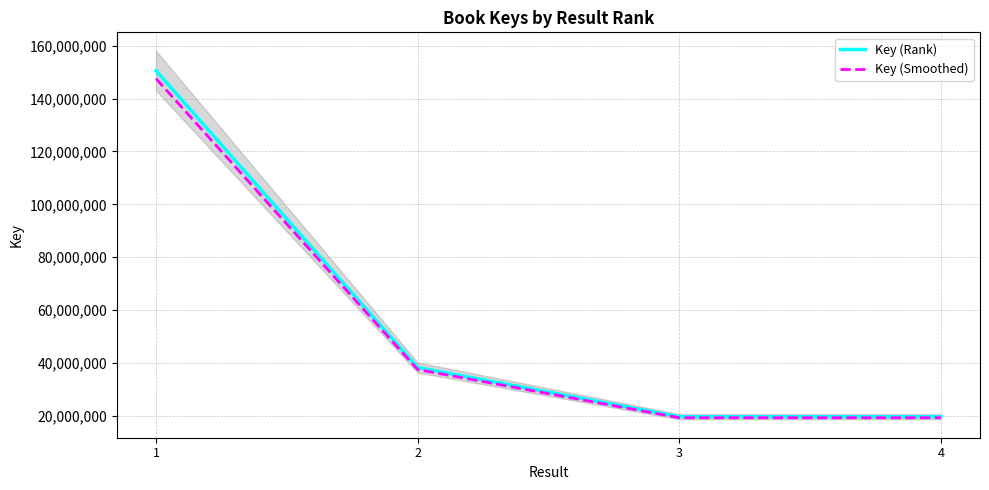

Does the chart display data point markers on the line(s)?

No